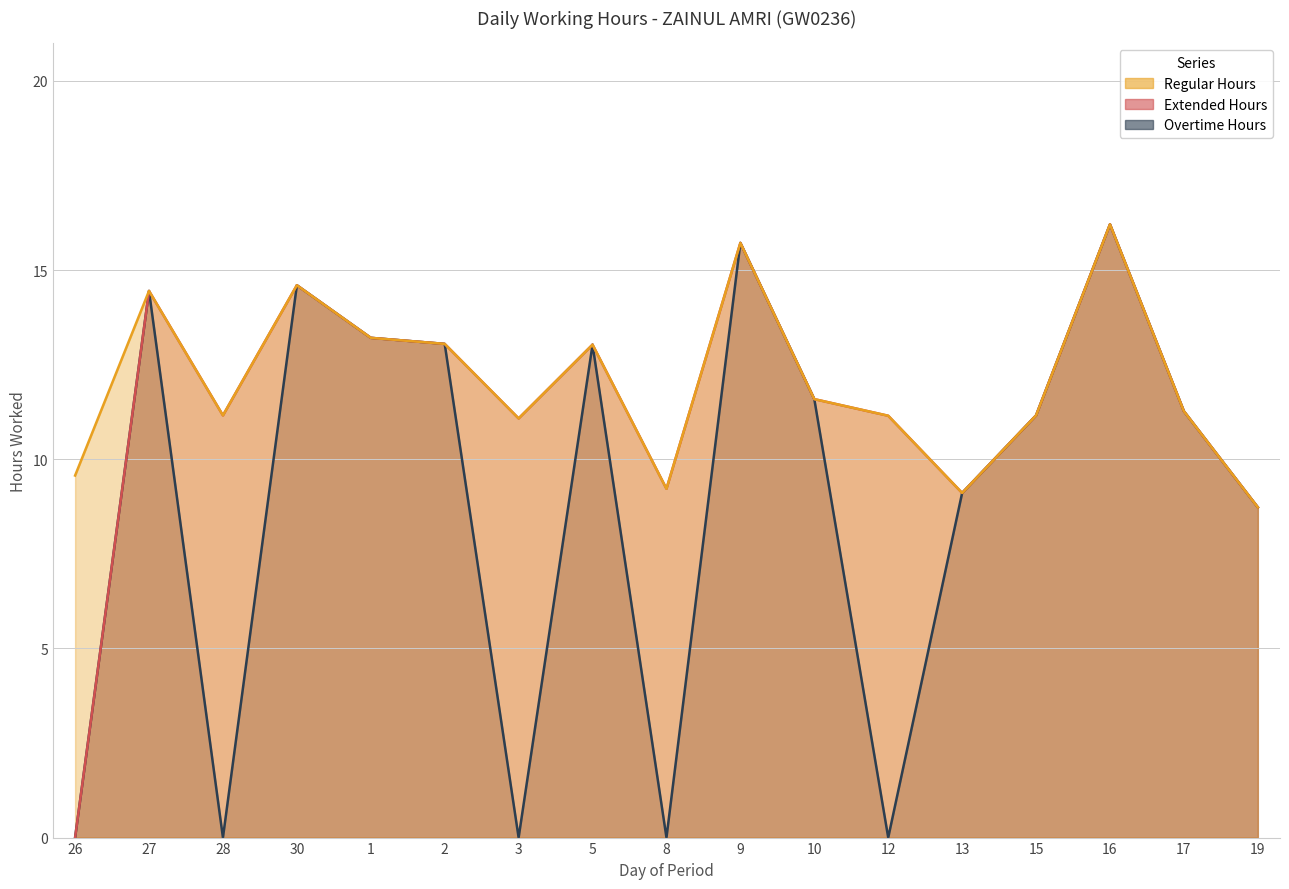

Which series has the largest total across all categories?

Regular Hours